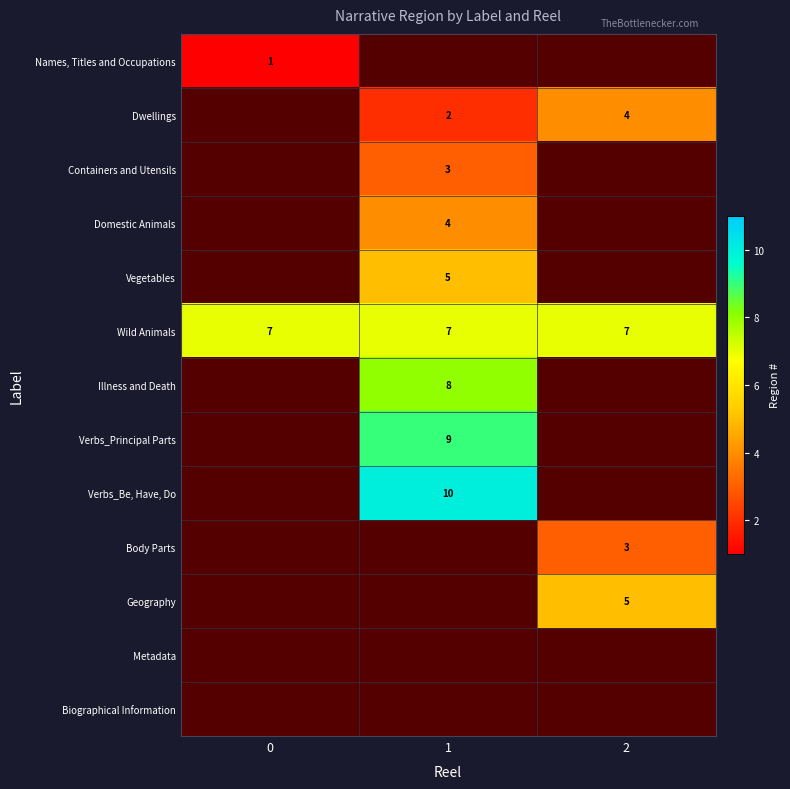

Is it true that Wild Animals equals 12 at 1?

False